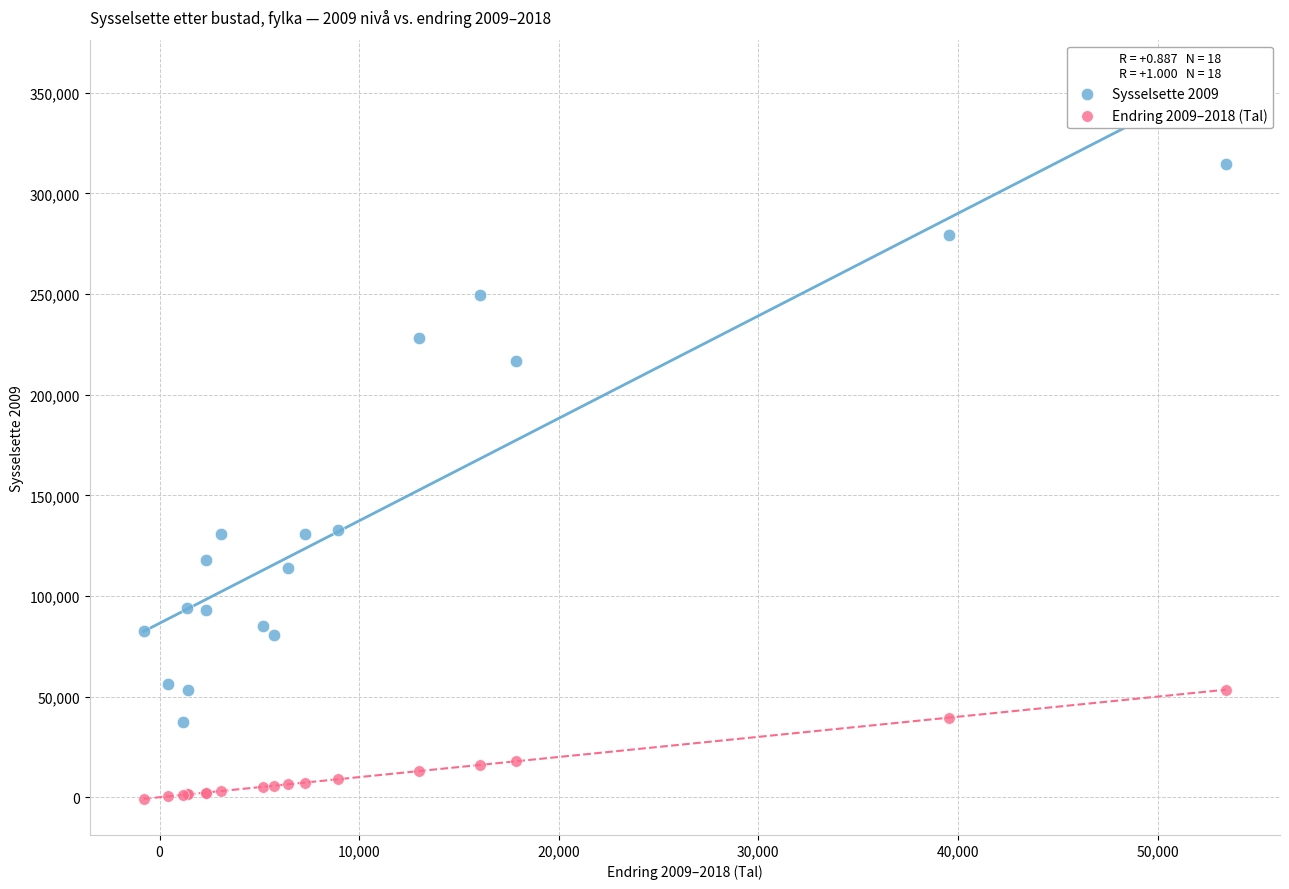

Which series contains the lowest Y value?

Endring 2009–2018 (Tal)